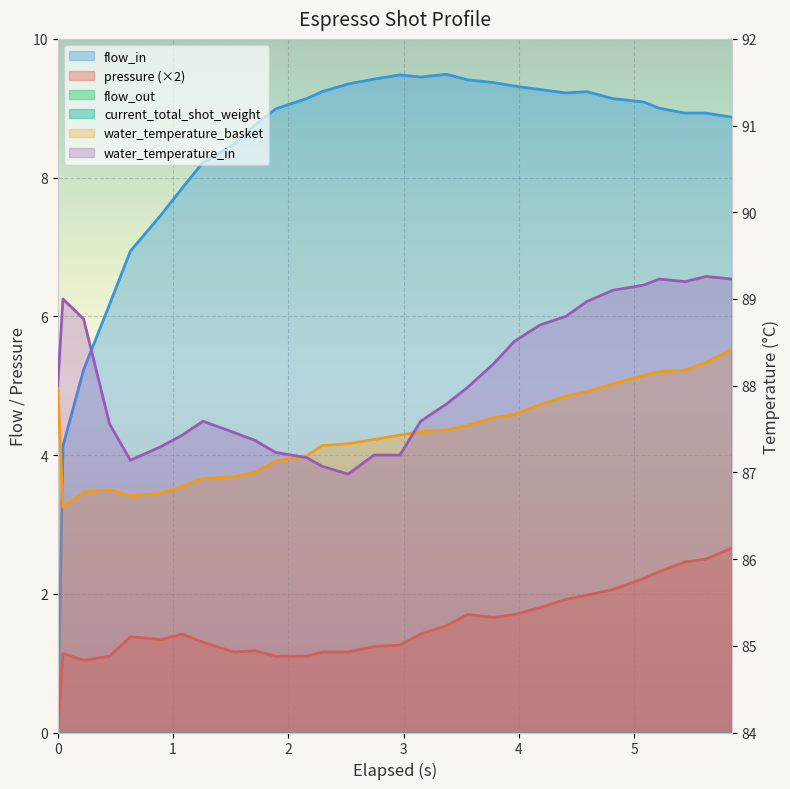

What is the value of the flow_in point at the 23rd from the left?

9.2